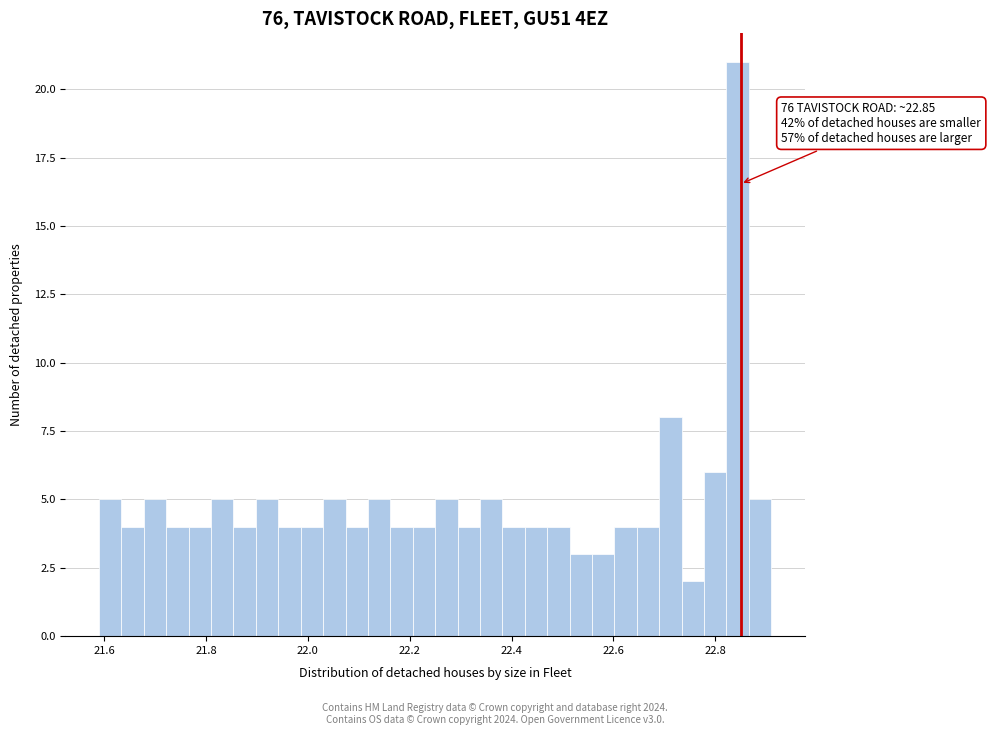

Around what value on the x-axis is the tallest bar? Give the approximate position of its centre, as read against the axis.

22.84